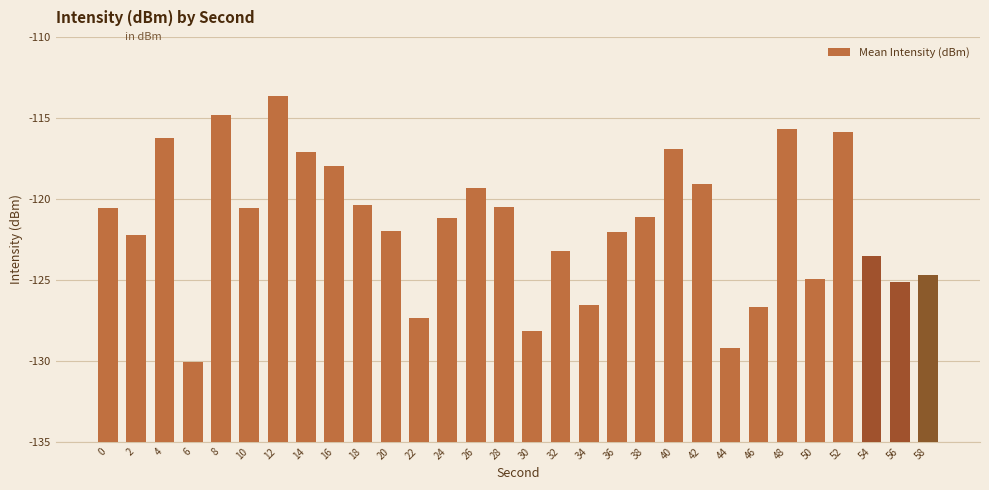

What is the difference between the maximum and minimum values?

16.4